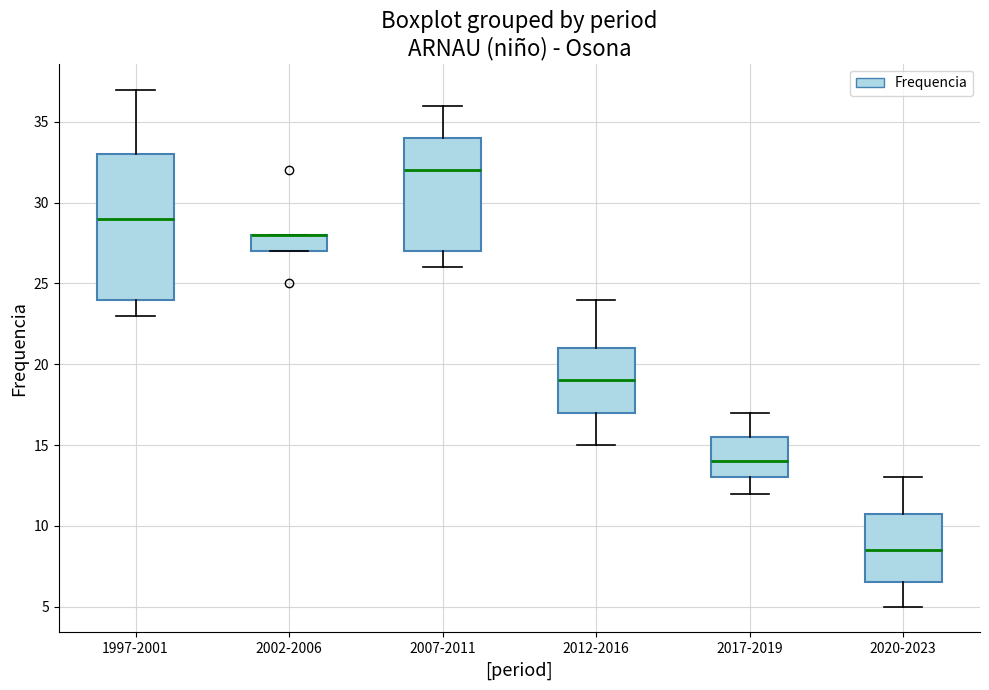

Where is the lower edge of the box for 2002-2006 on the y-axis? The values are not printed on the chart, so give them approximately, as read against the axis.

27.0